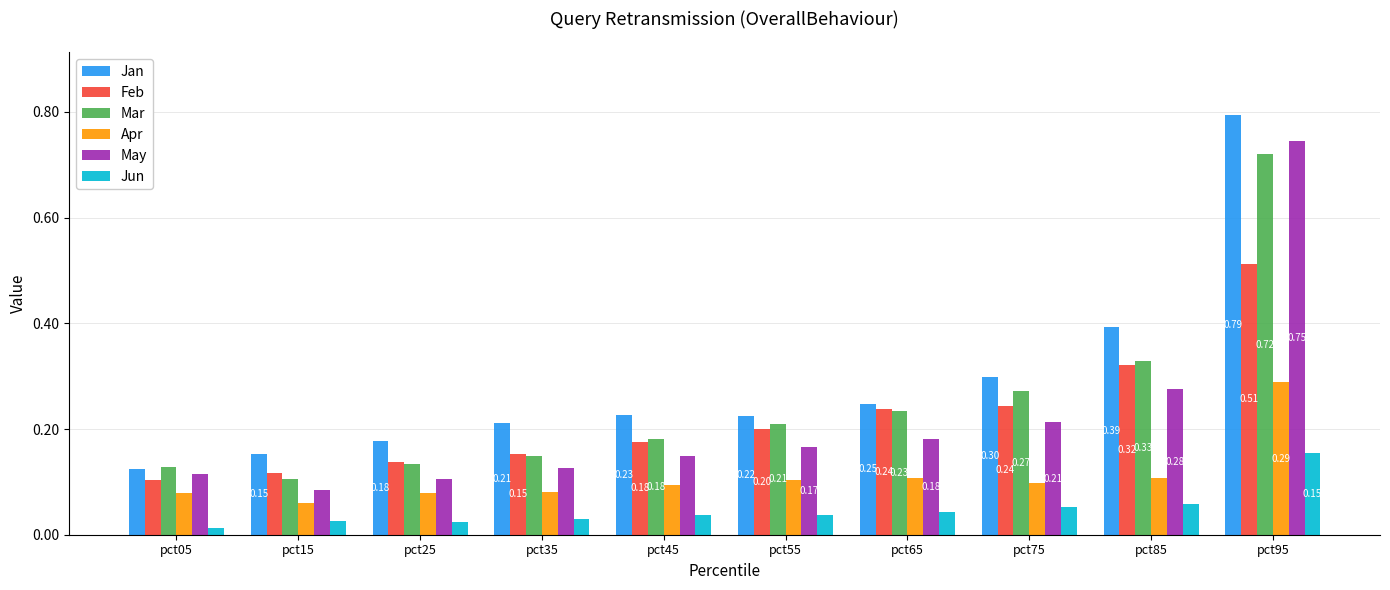

What is the sum of all May values?

2.2